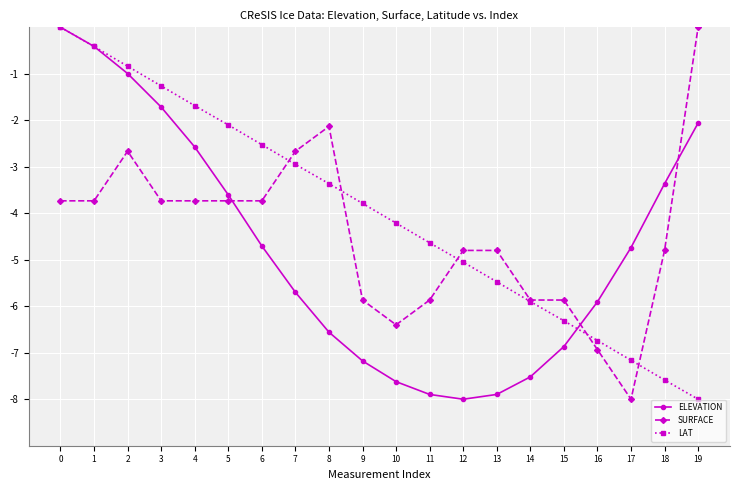

Is it true that ELEVATION equals -3.6 at 4?

False